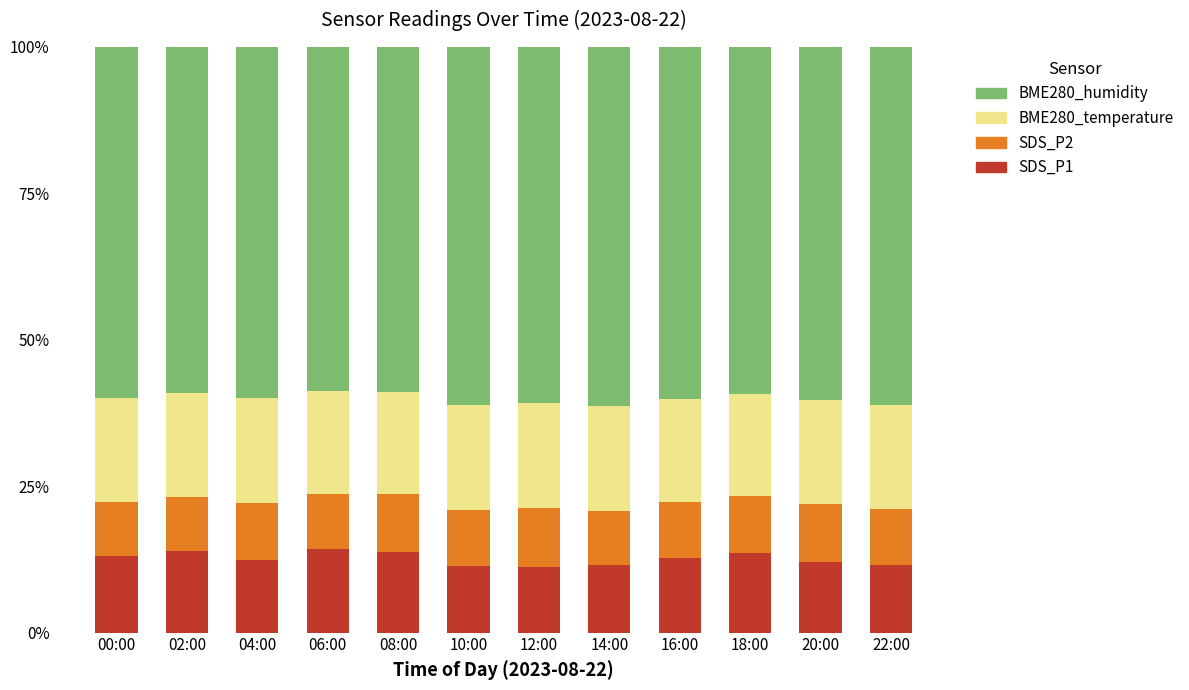

What is the total value across all series at 16:00?

100.0